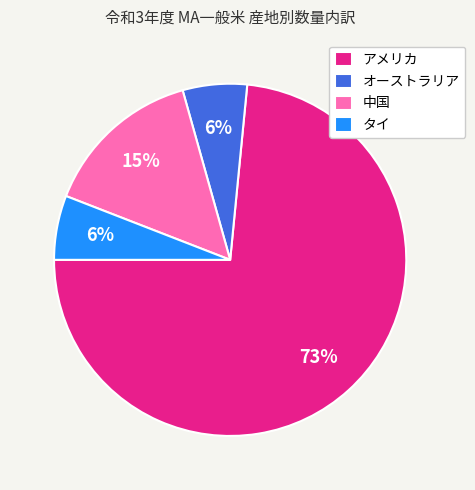

Which category accounts for the majority?

アメリカ